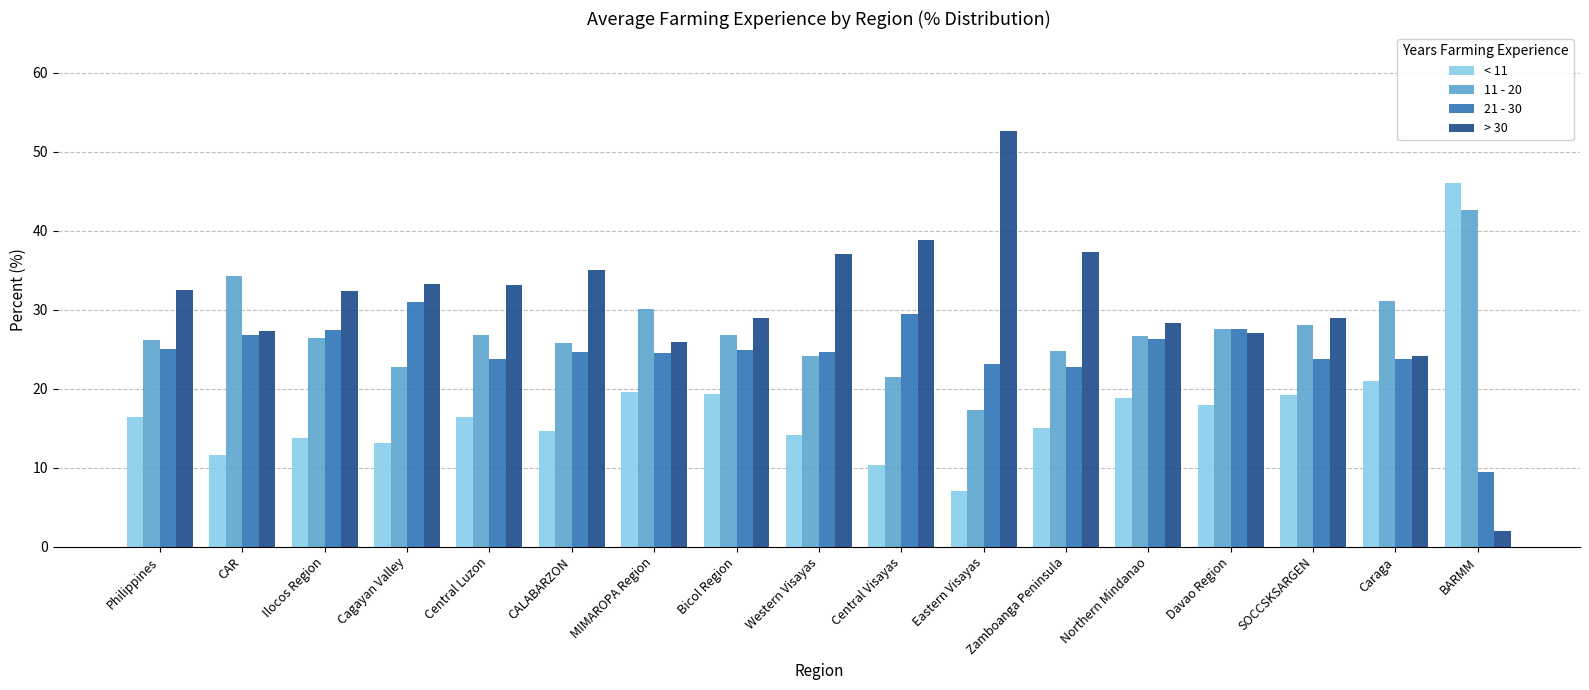

The value of < 11 at Davao Region is 17.9. True or false?

True